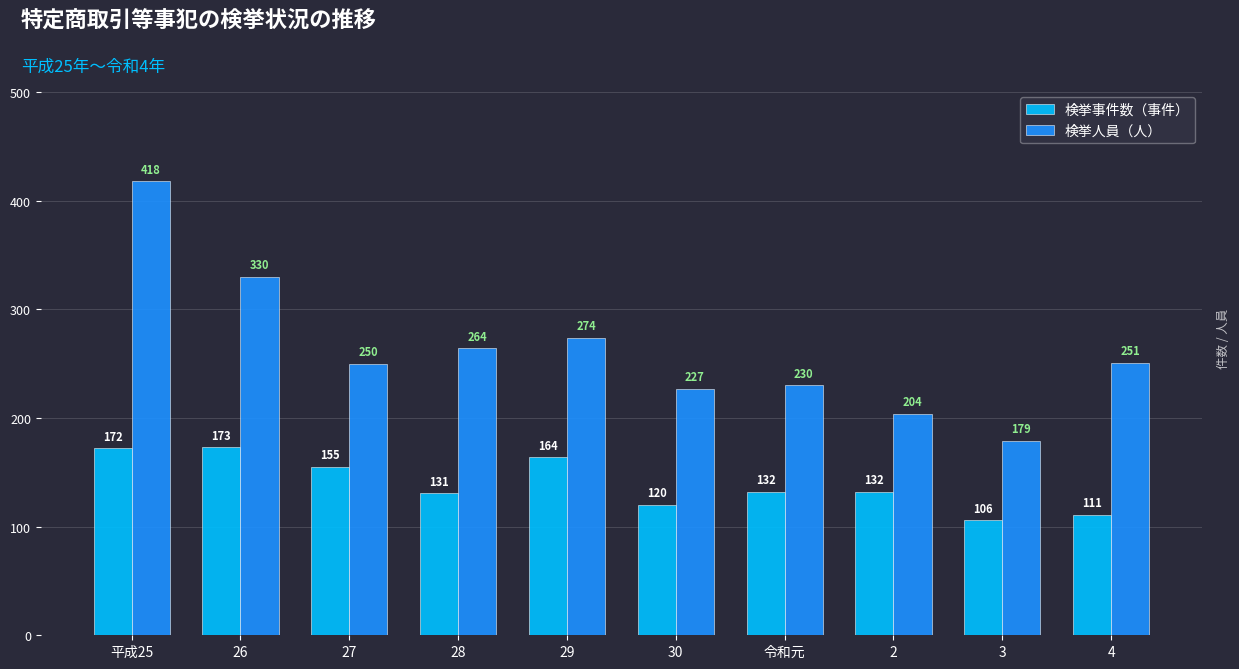

Does the chart contain any negative values?

No